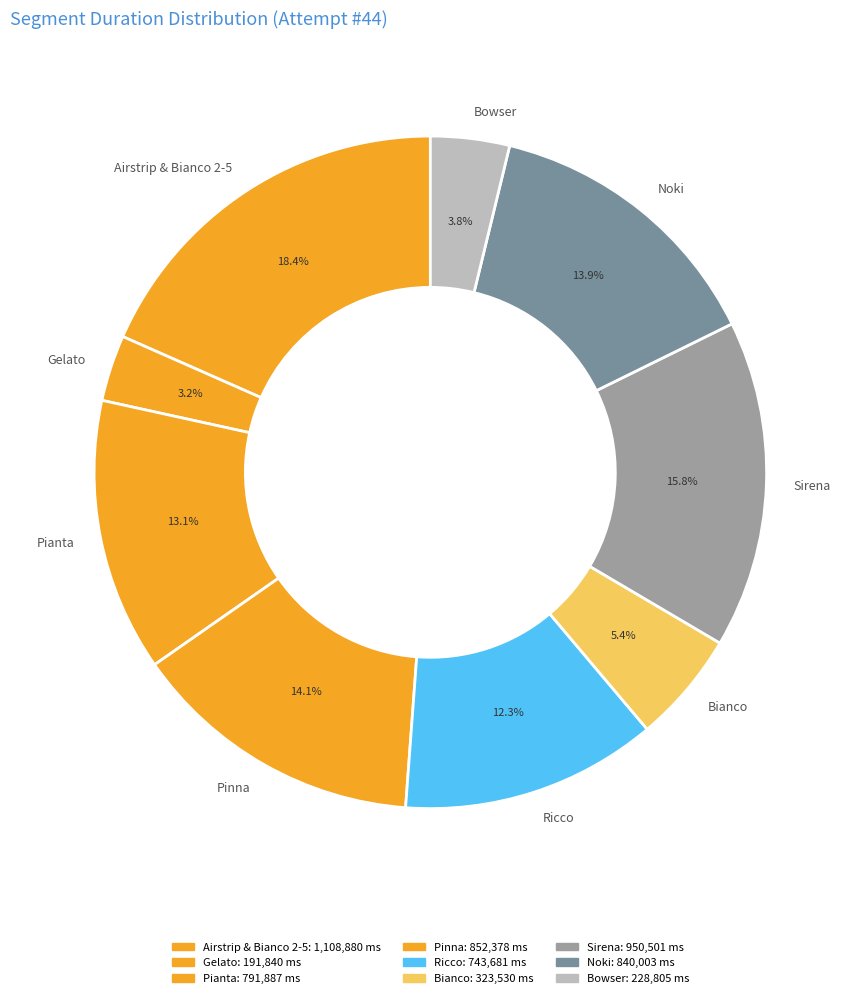

What percentage is NOT represented by Airstrip & Bianco 2-5?

81.6%